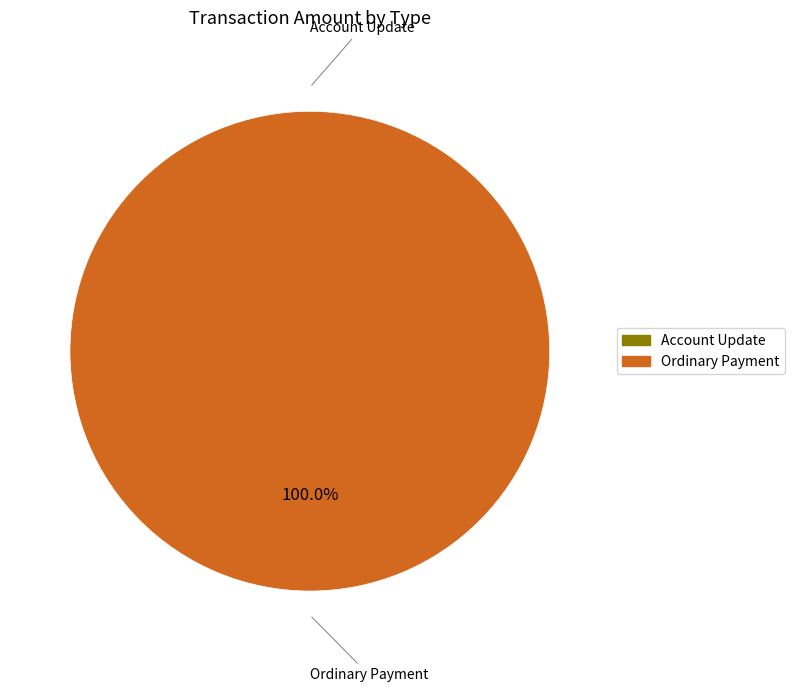

To the nearest percent, what percentage of the pie is Ordinary Payment?

100%